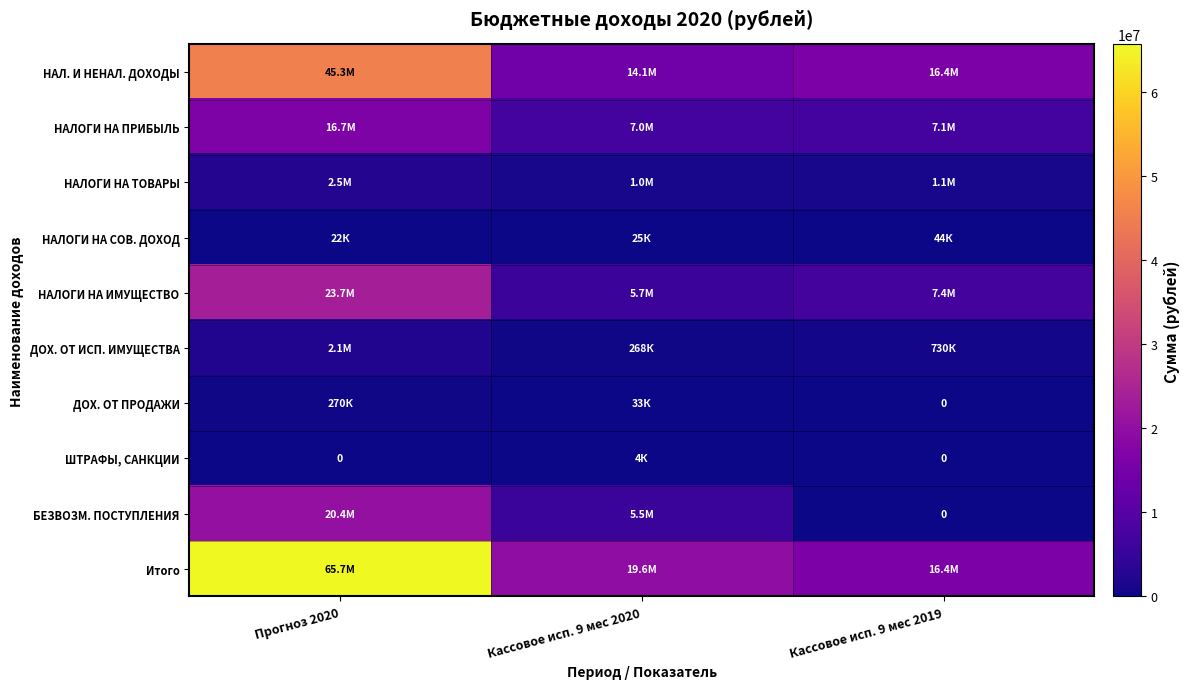

True or false: НАЛОГИ НА ТОВАРЫ has a value of 238903.0 at Кассовое исп. 9 мес 2019.

False